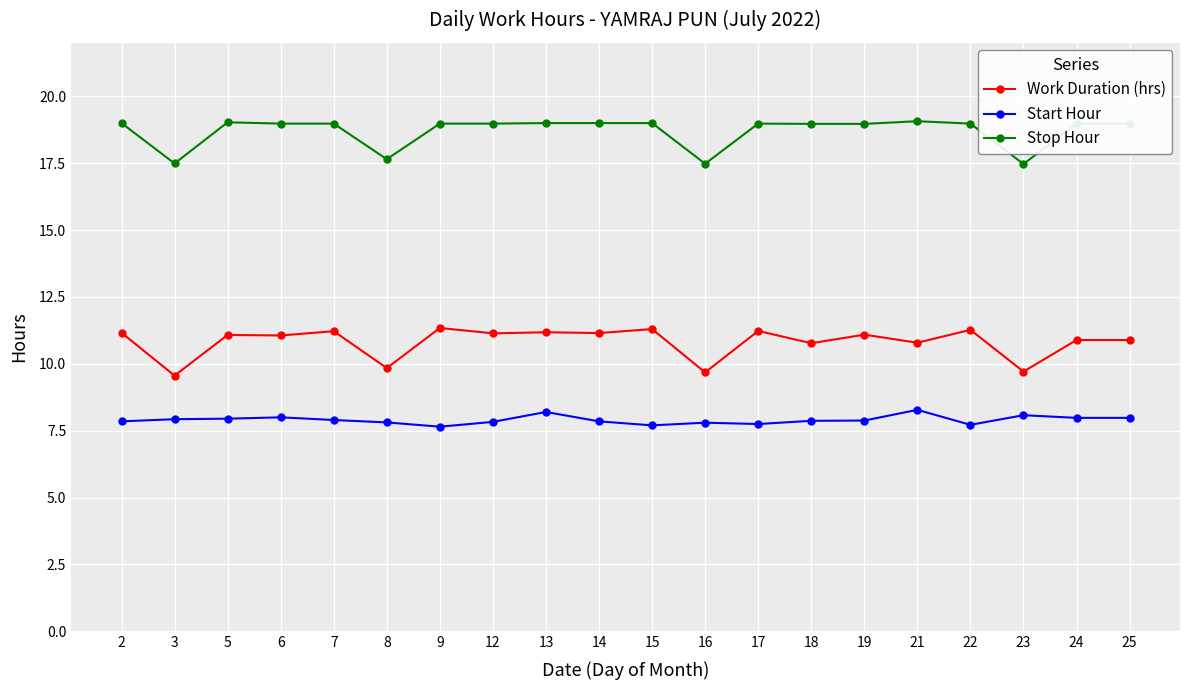

What is the maximum value shown in the chart?

19.1